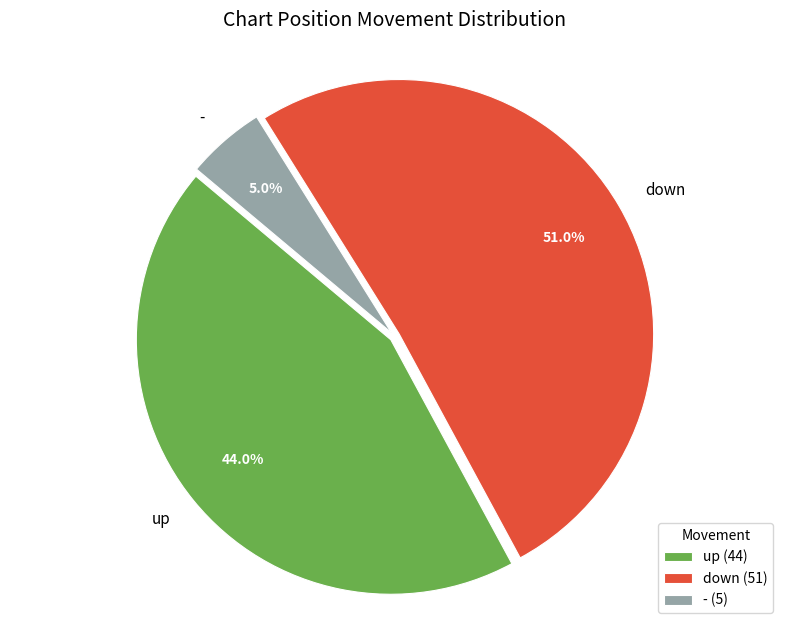

To the nearest percent, what percentage of the pie is up?

44%